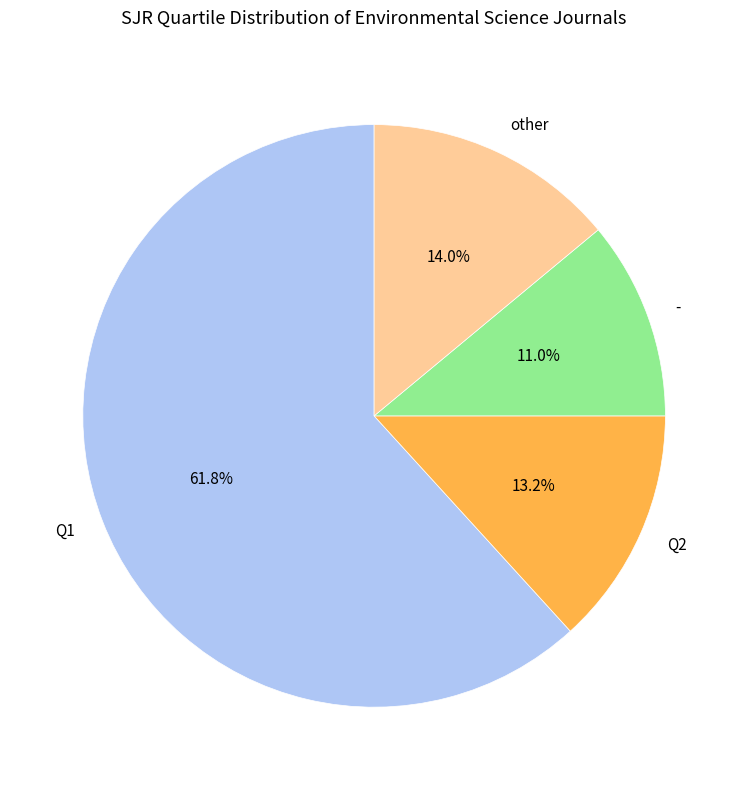

What is the largest slice in the pie chart?

Q1